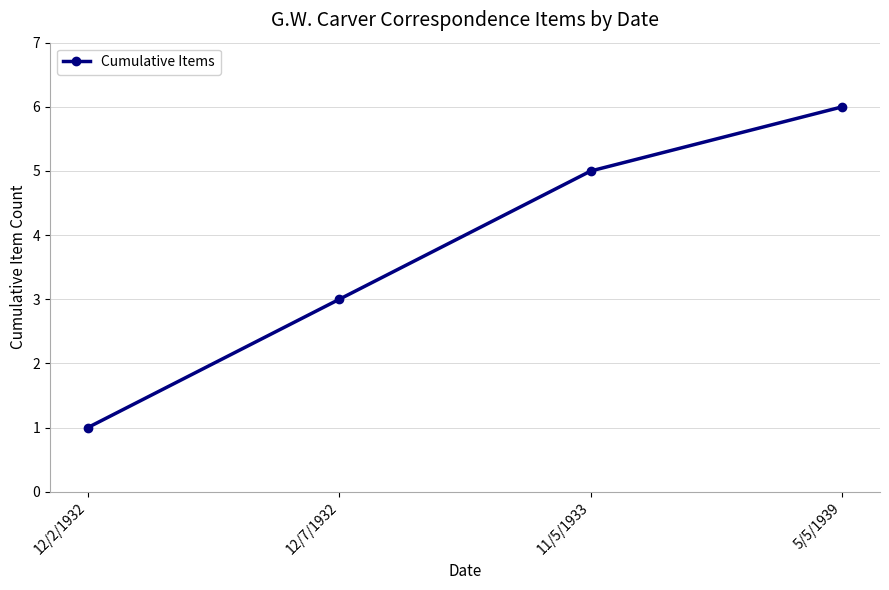

How many values are below 5?

2